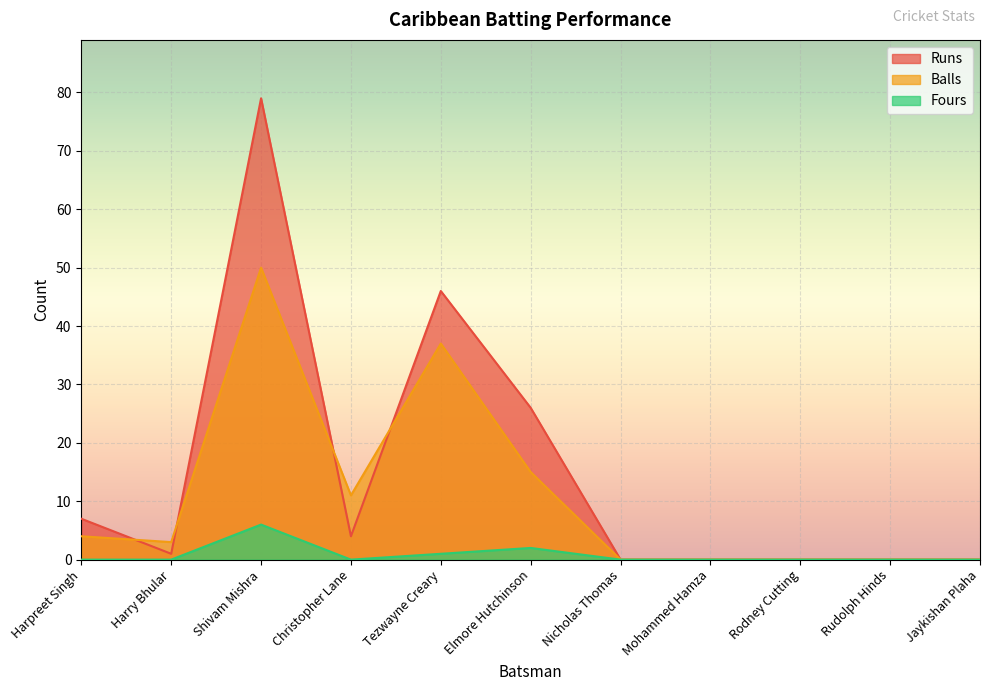

Rank the series by their average value, from lowest to highest.

Fours, Balls, Runs